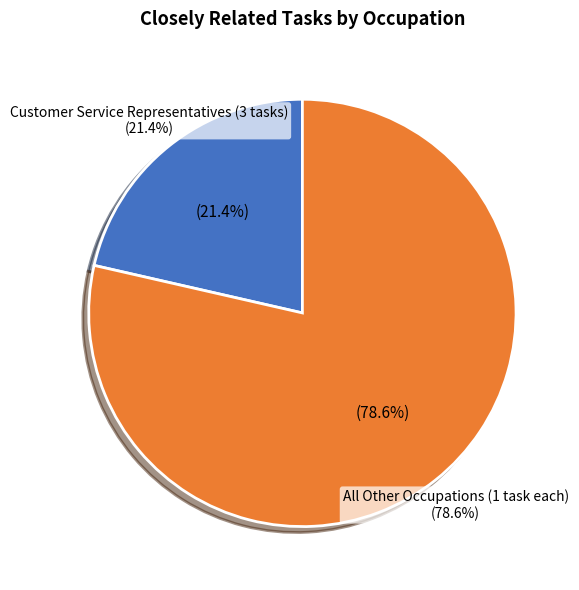

True or false: New Accounts Clerks accounts for 7% of the total.

True